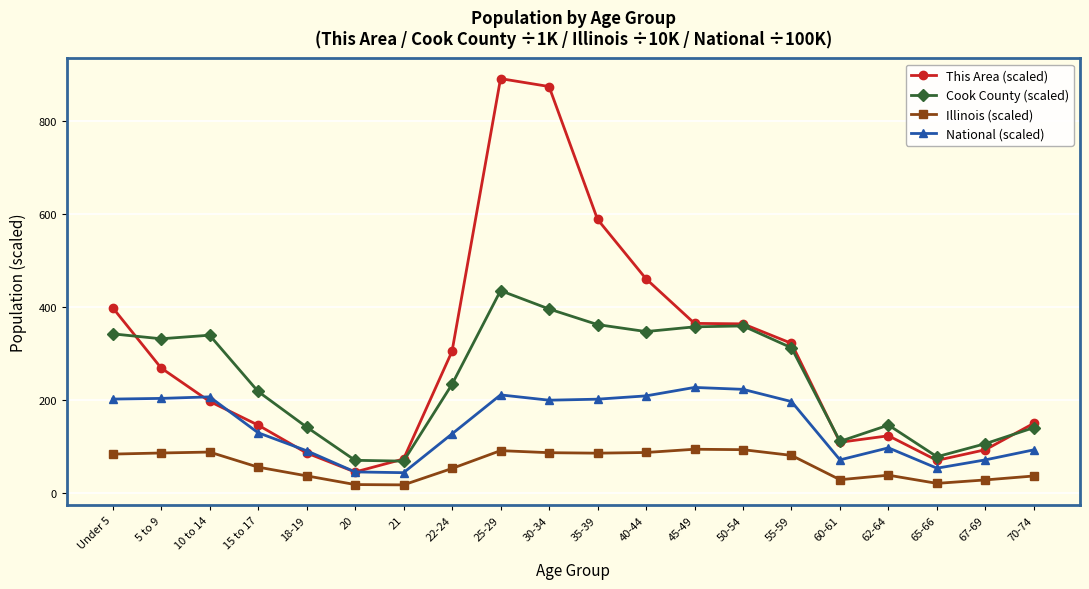

Is this an area chart (filled region under the line)?

No